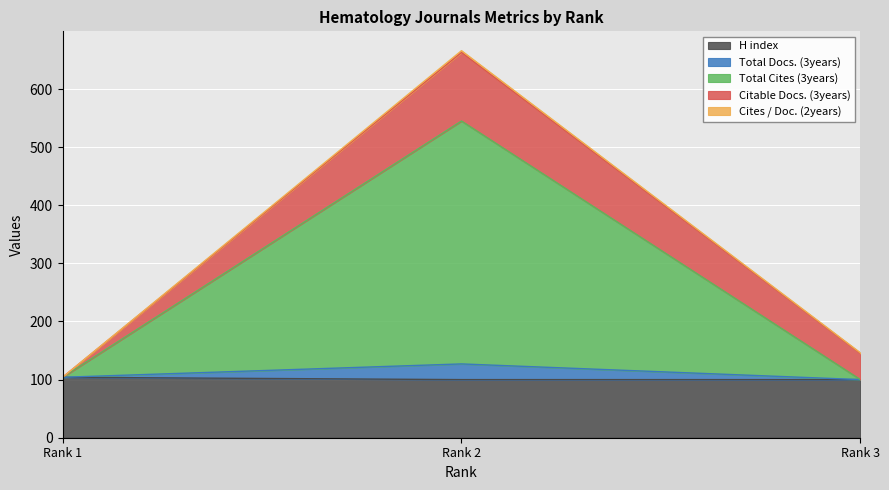

What is the value of the H index point at the 3rd from the left?

100